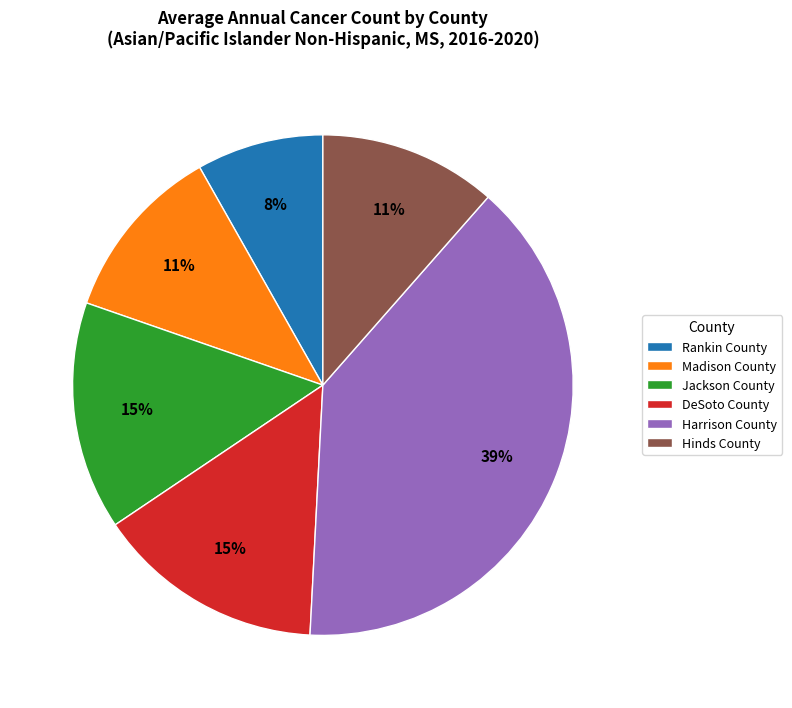

Which has a higher value, Jackson County or Harrison County?

Harrison County